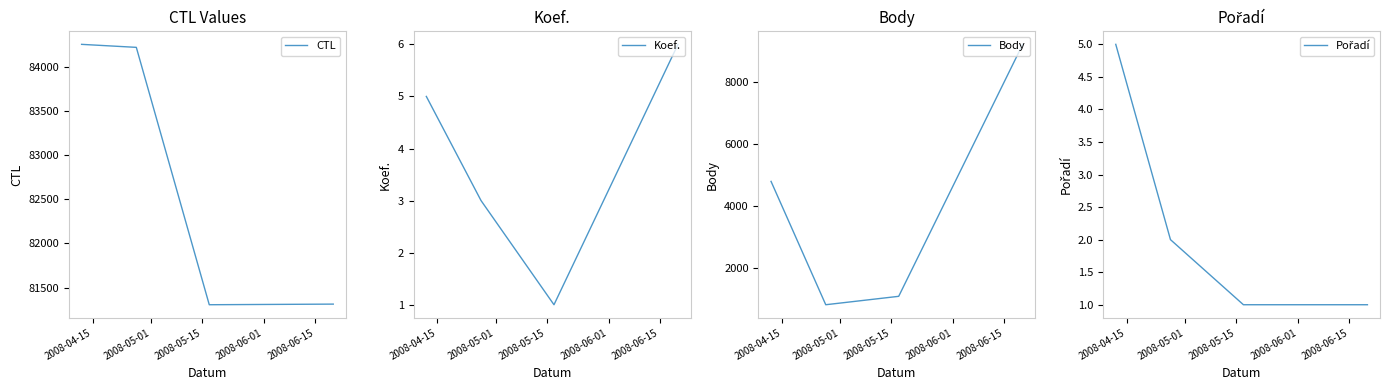

Where is Body nearest to the value 5012?

2008-04-15